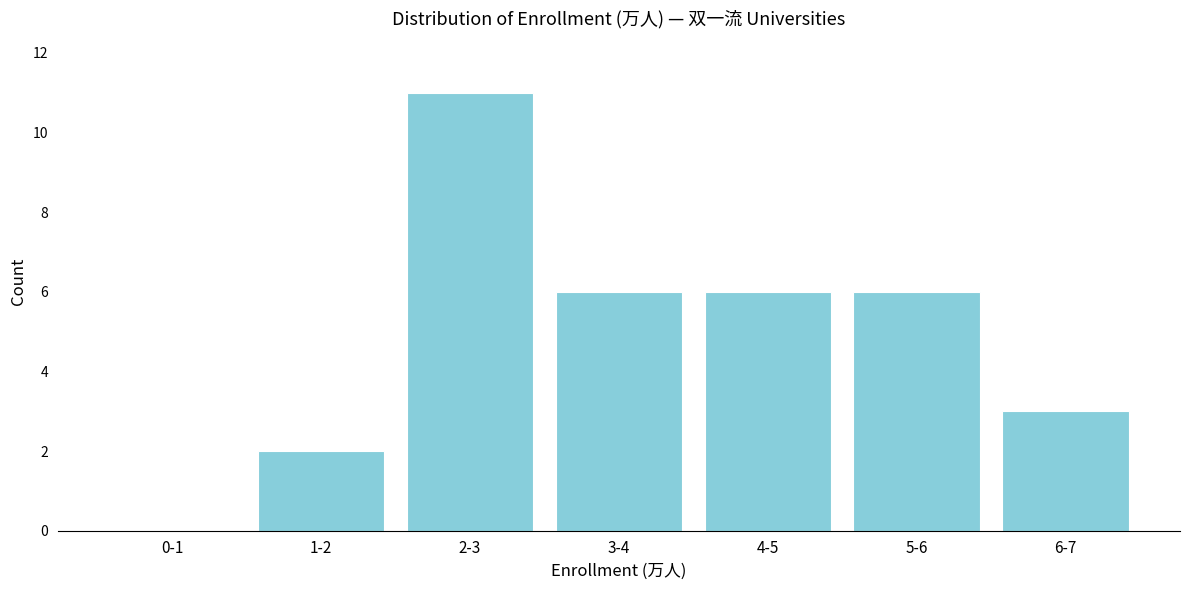

Reading left to right, extract all data points from this chart.

0-1=0	1-2=2	2-3=11	3-4=6	4-5=6	5-6=6	6-7=3